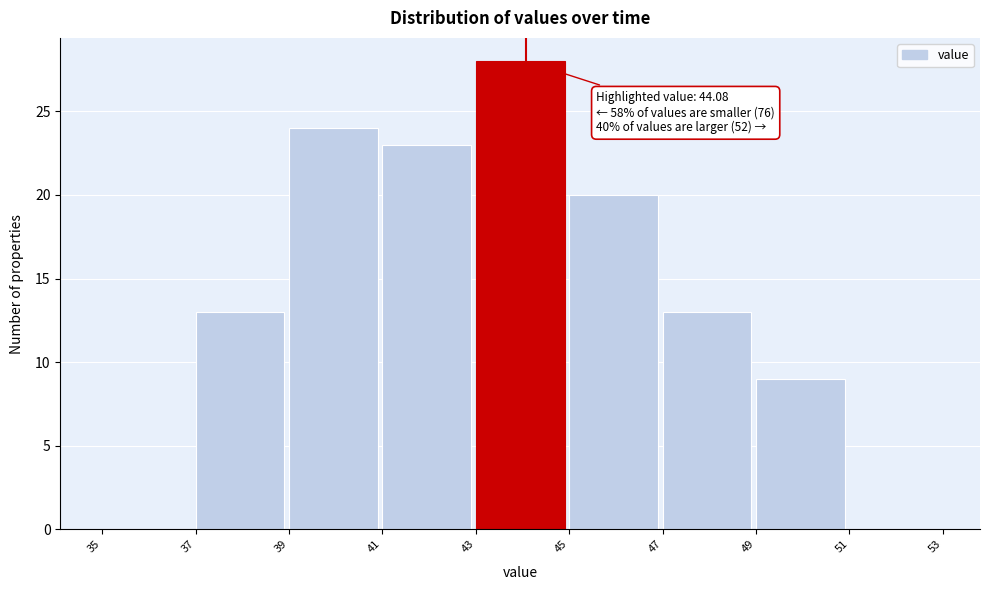

Over which range of the x-axis is the bar tallest?

43 to 45